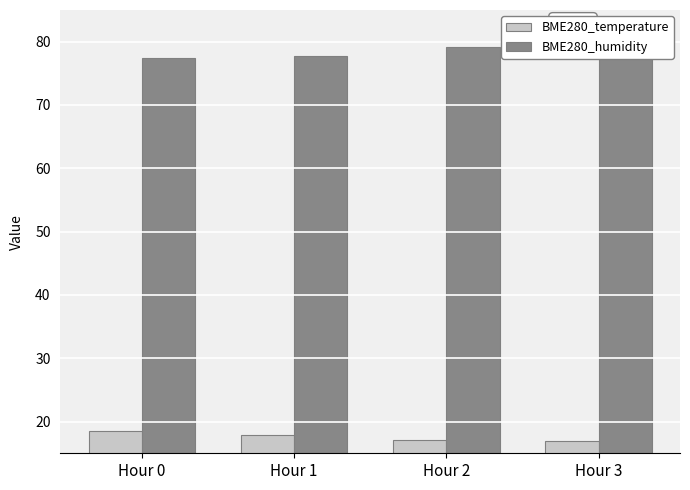

What is the sum of the BME280_temperature values at Hour 2 and Hour 1?

35.1